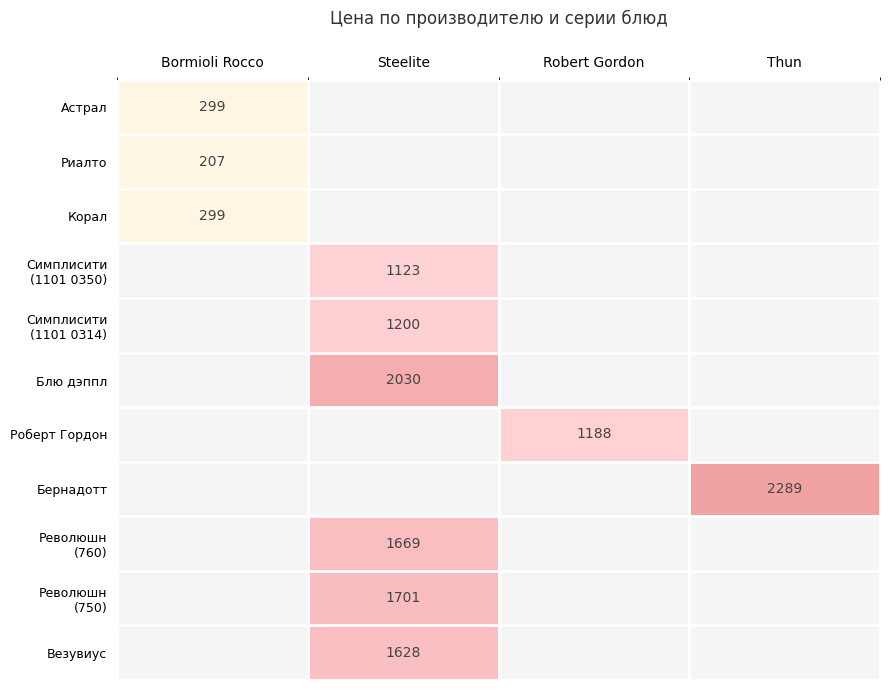

True or false: Везувиус has a value of 711 at Steelite.

False